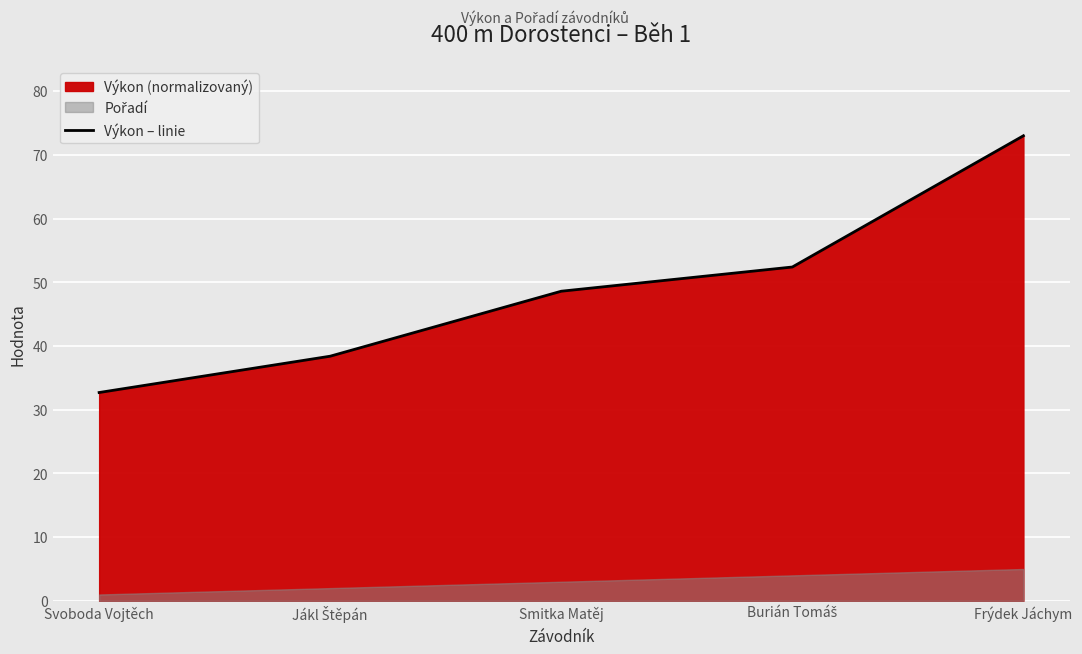

Rank the categories by value from lowest to highest.

Svoboda Vojtěch, Jákl Štěpán, Smitka Matěj, Burián Tomáš, Frýdek Jáchym